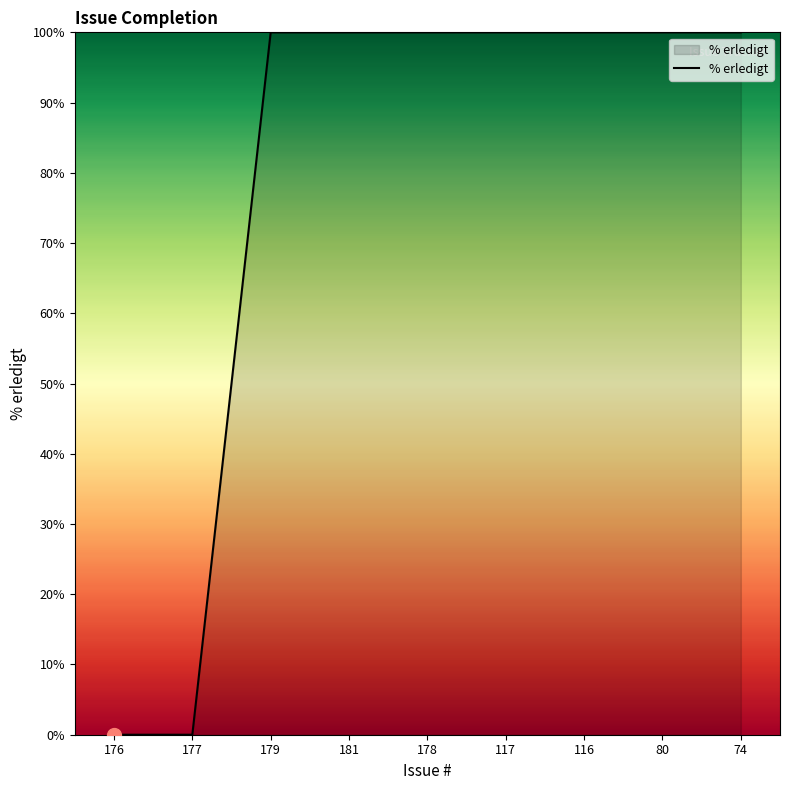

What is the ratio of the value at 179 to the value at 74?

1.0